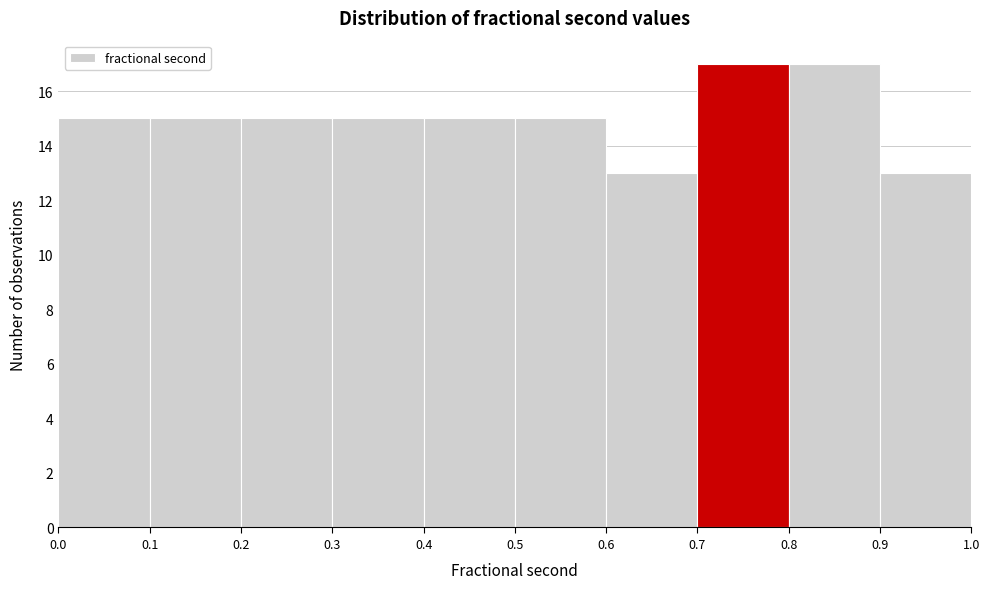

Reading left to right, transcribe this chart: for each bar, give the range it covers on the x-axis and its height. The values are not printed on the chart, so give them approximately, as read against the axis.

0.0 to 0.1: 15
0.1 to 0.2: 15
0.2 to 0.3: 15
0.3 to 0.4: 15
0.4 to 0.5: 15
0.5 to 0.6: 15
0.6 to 0.7: 13
0.7 to 0.8: 17
0.8 to 0.9: 17
0.9 to 1.0: 13